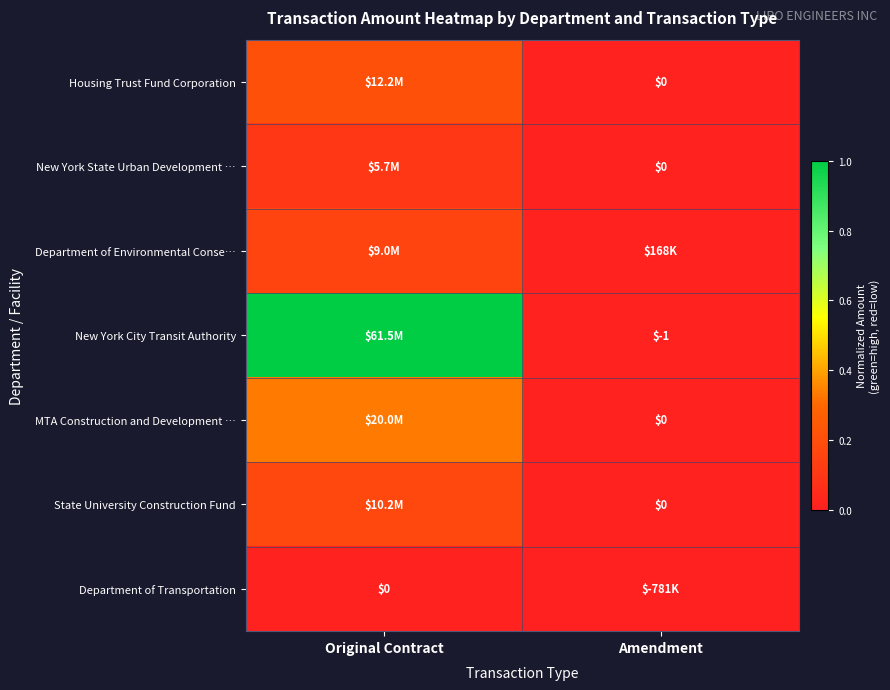

Which series has the largest total across all categories?

New York City Transit Authority